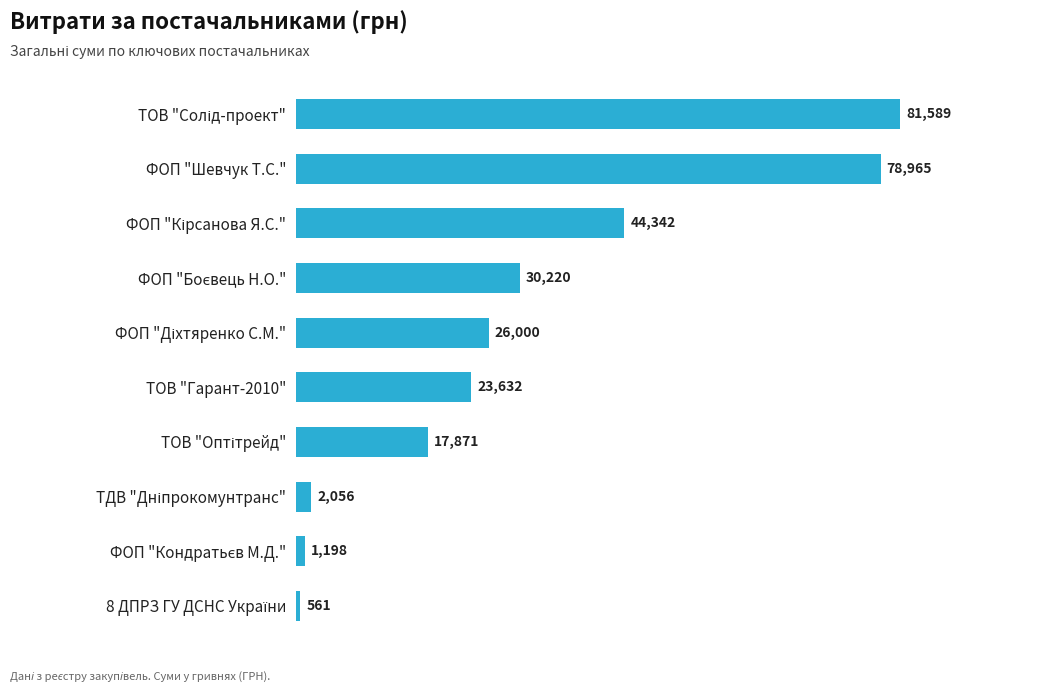

The chart shows a value of 37434.0 at ФОП "Шевчук Т.С.". True or false?

False